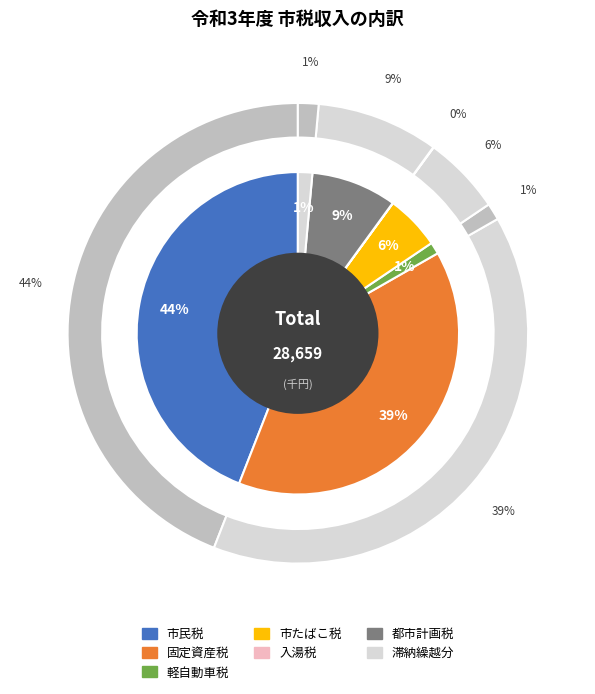

What is the change in value from 市民税 to 市たばこ税?

-11050583